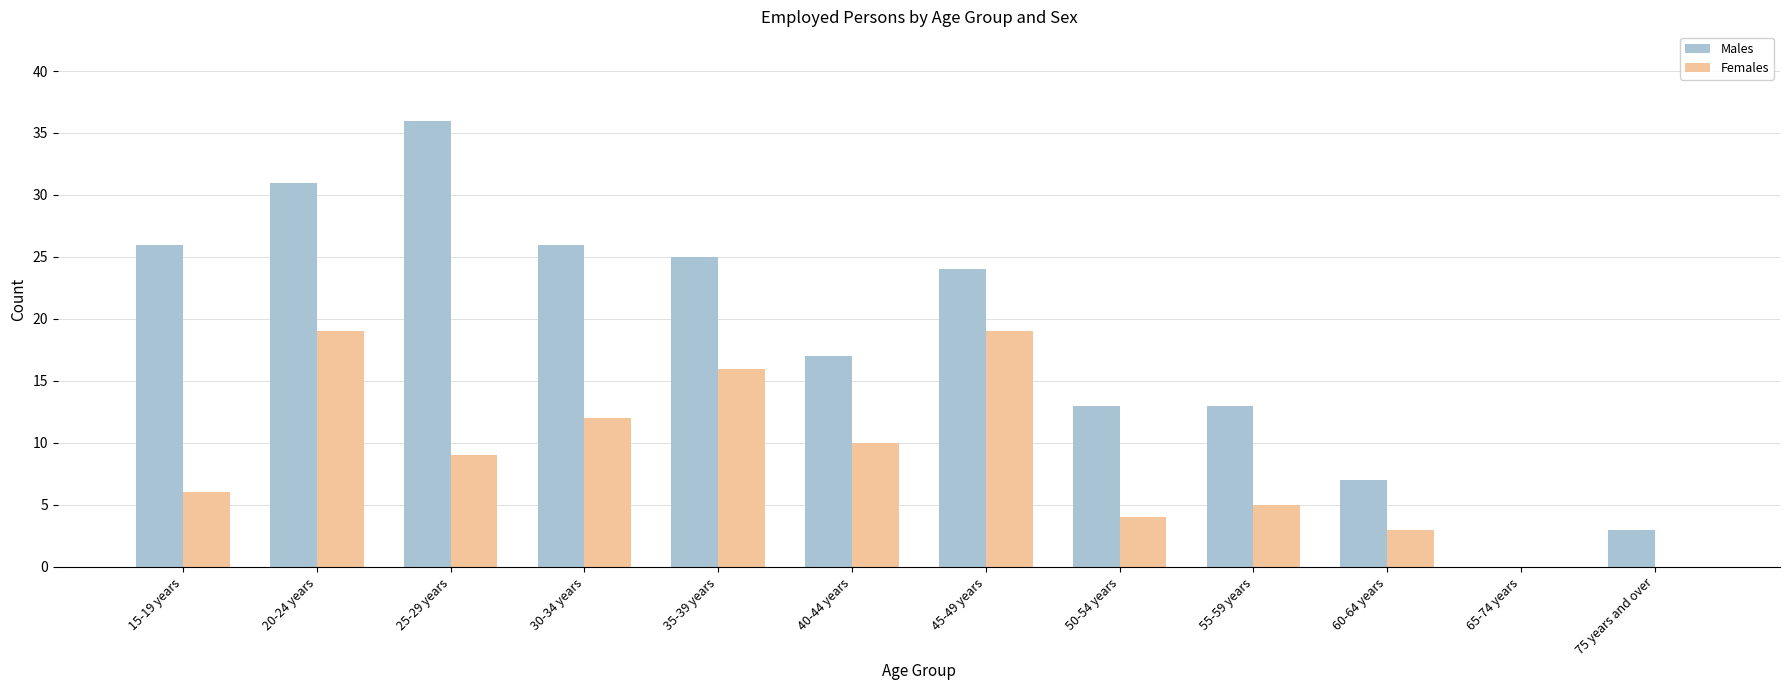

Does the chart contain stacked bars?

No